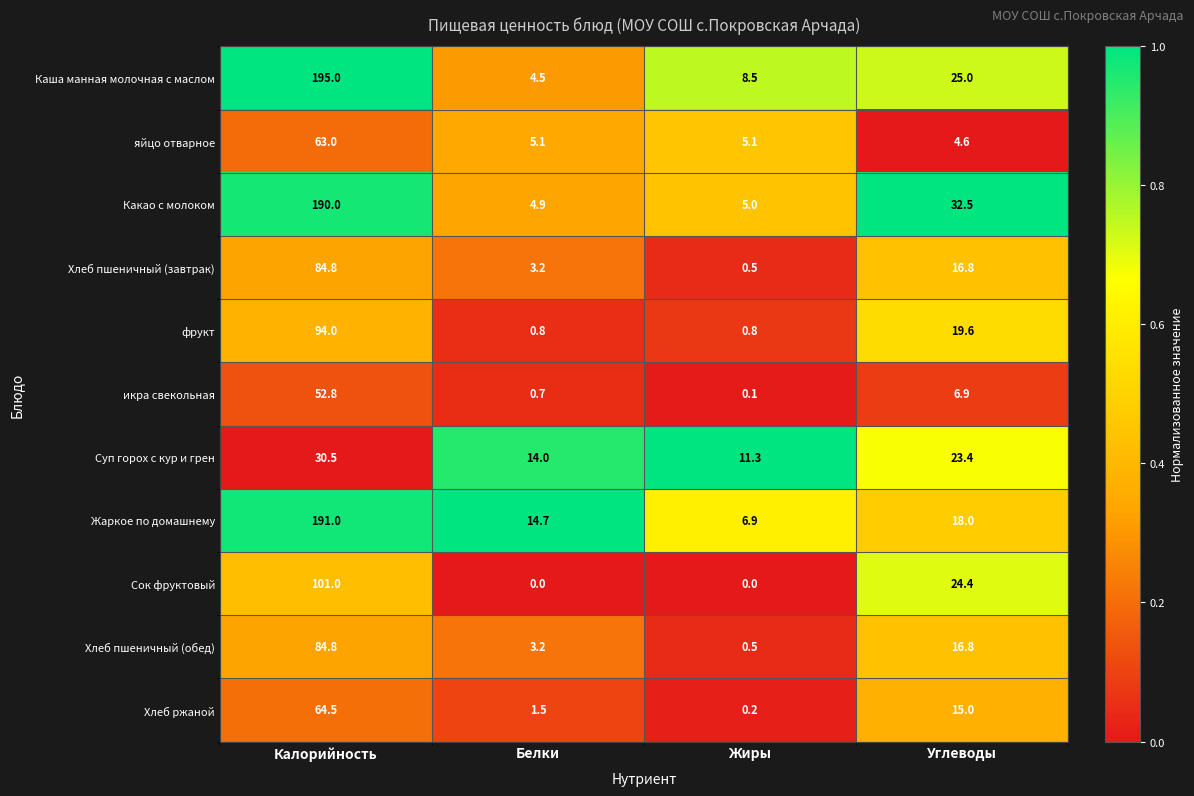

Rank the categories by Хлеб пшеничный (обед) value from highest to lowest.

Калорийность, Углеводы, Белки, Жиры